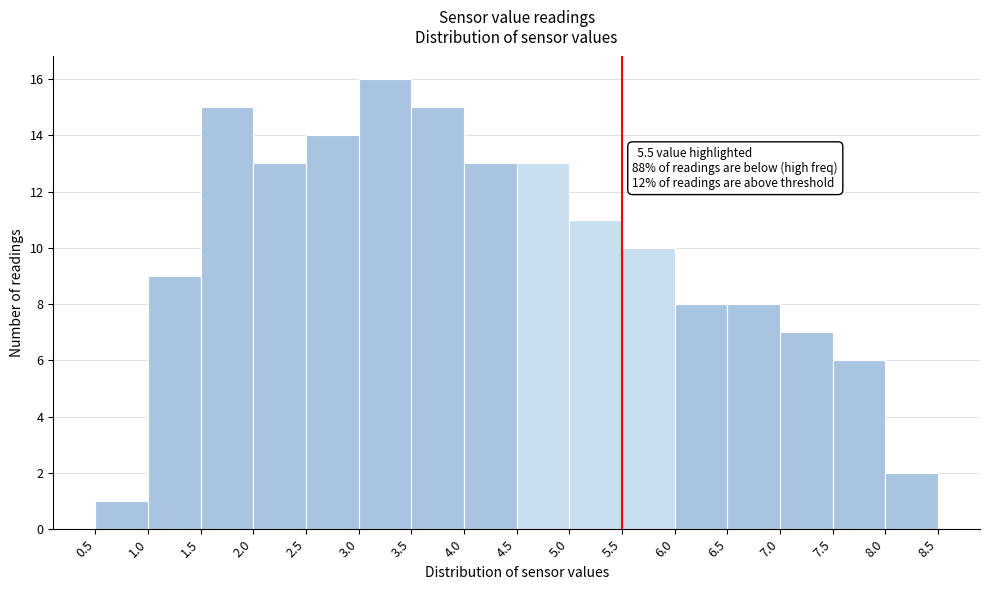

Over which range of the x-axis is the bar tallest?

3.0 to 3.5